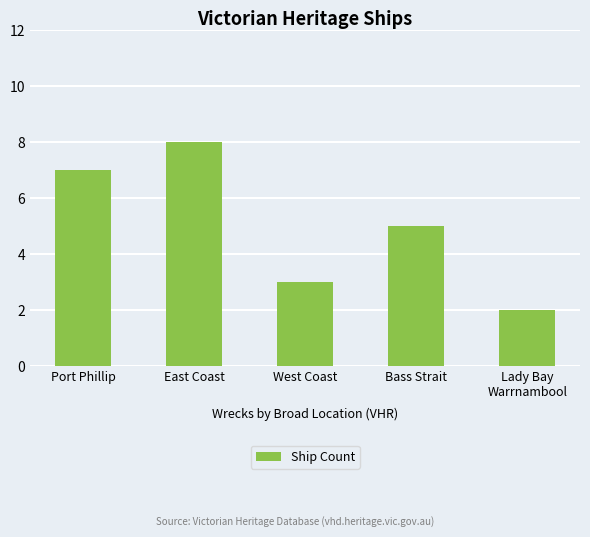

Reading left to right, list all the values displayed in this chart.

Port Phillip=7	East Coast=8	West Coast=3	Bass Strait=5	Lady Bay
Warrnambool=2